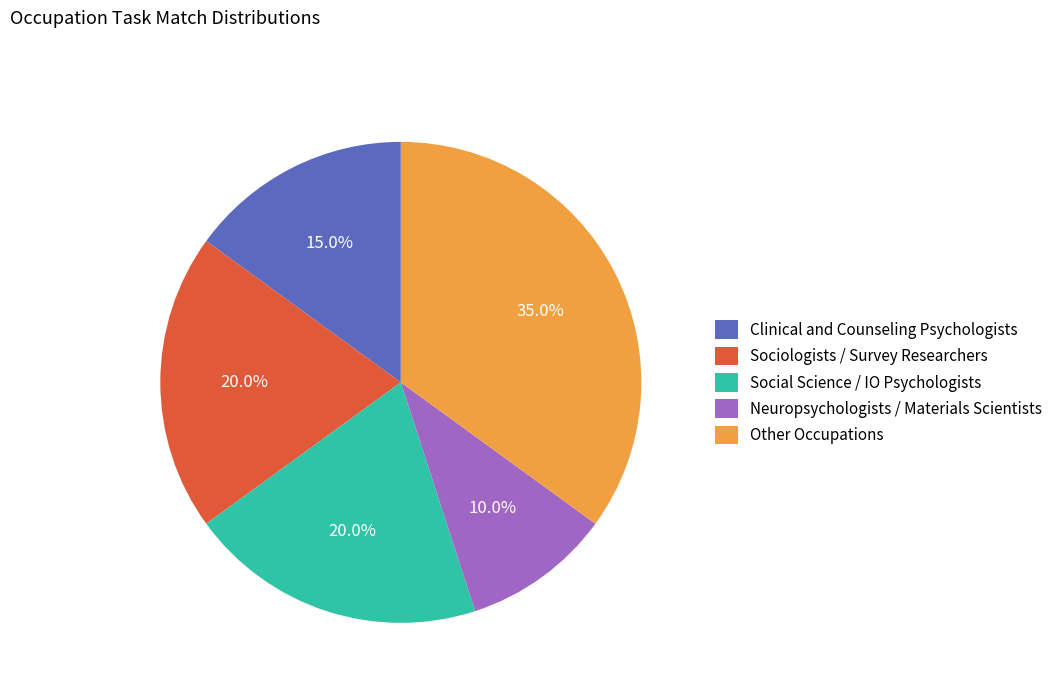

To the nearest percent, what is the average slice percentage?

20%